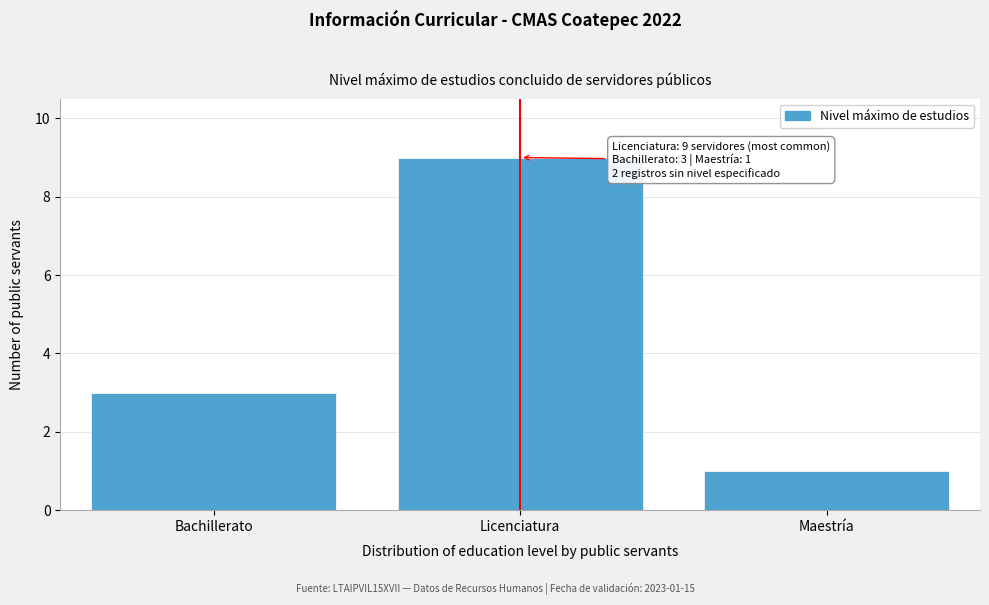

Reading left to right, transcribe all the data shown in this chart.

3	9	1